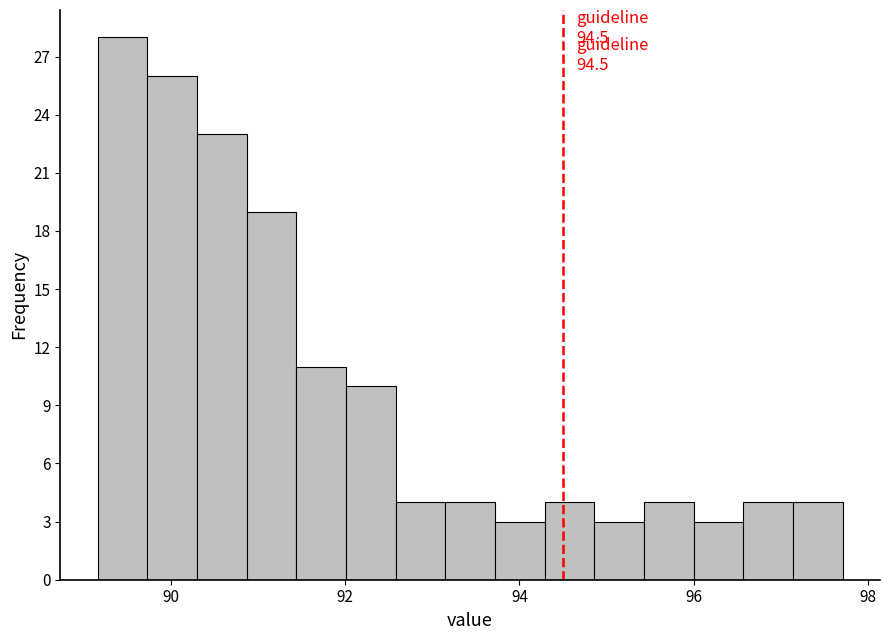

Around what value on the x-axis is the tallest bar? Give the approximate position of its centre, as read against the axis.

89.4